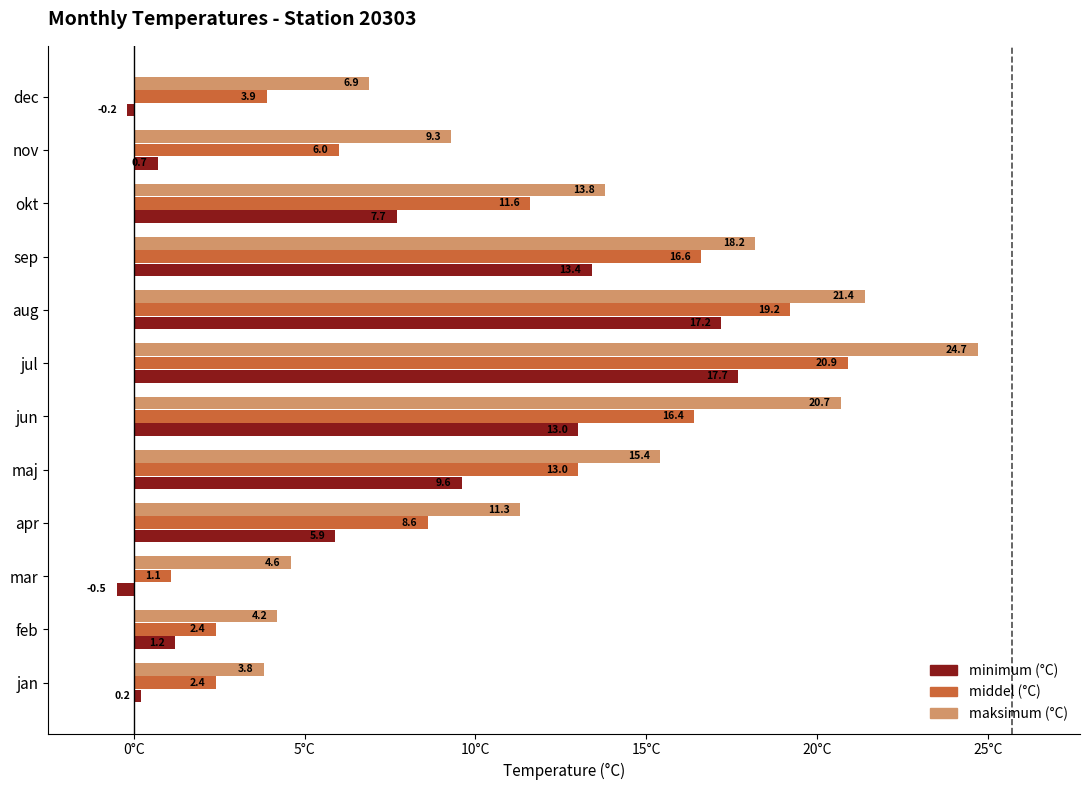

At how many categories does at least one series exceed 19?

3